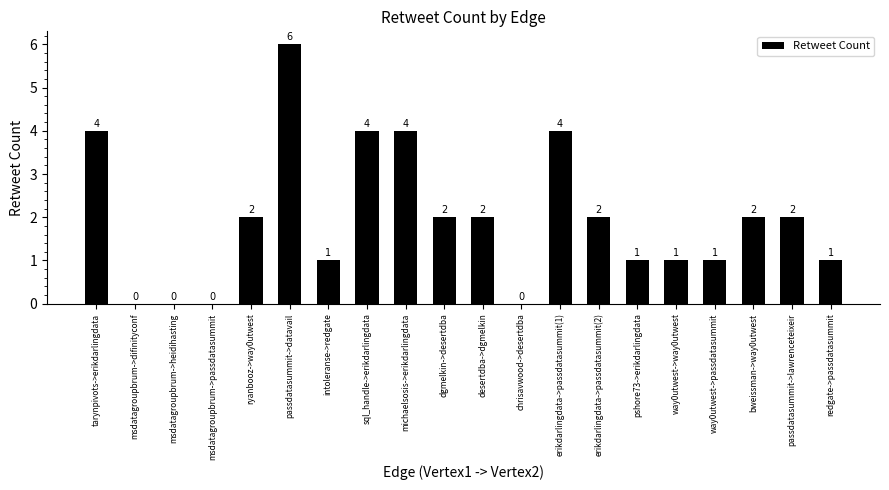

Reading left to right, what are all the values shown in this chart?

tarynpivots->erikdarlingdata=4	msdatagroupbrum->difinityconf=0	msdatagroupbrum->heidihasting=0	msdatagroupbrum->passdatasummit=0	ryanbooz->way0utwest=2	passdatasummit->datavail=6	intoleranse->redgate=1	sql_handle->erikdarlingdata=4	michaelsosis->erikdarlingdata=4	dgmelkin->desertdba=2	desertdba->dgmelkin=2	chrisavwood->desertdba=0	erikdarlingdata->passdatasummit(1)=4	erikdarlingdata->passdatasummit(2)=2	pshore73->erikdarlingdata=1	way0utwest->way0utwest=1	way0utwest->passdatasummit=1	bweissman->way0utwest=2	passdatasummit->lawrenceteixeir=2	redgate->passdatasummit=1